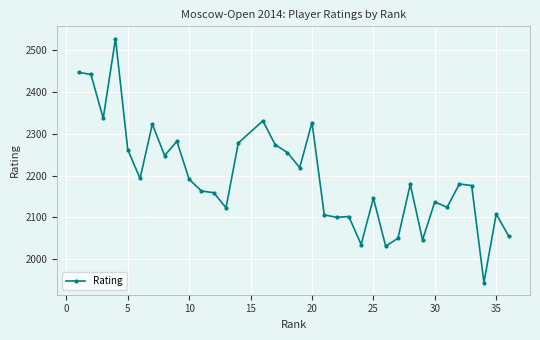

True or false: there are more than 0 points higher than both neighbors.

True